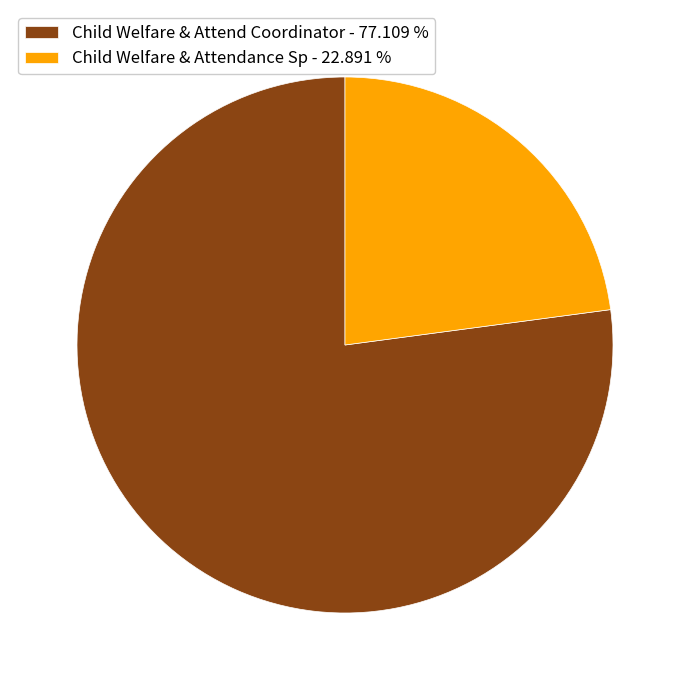

Between Child Welfare & Attendance Sp - 22.891 % and Child Welfare & Attend Coordinator - 77.109 %, which is larger?

Child Welfare & Attend Coordinator - 77.109 %